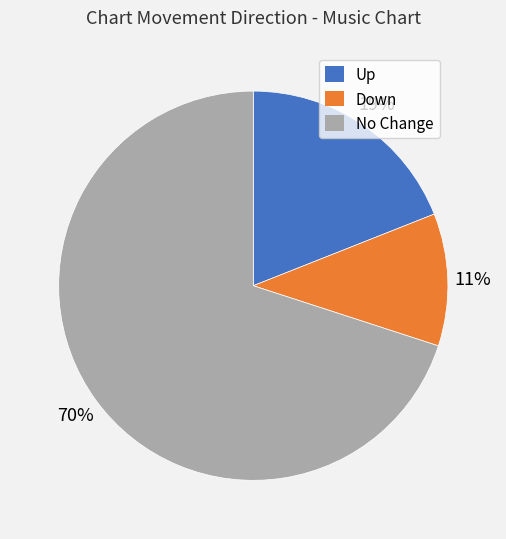

Does any single category account for the majority?

Yes